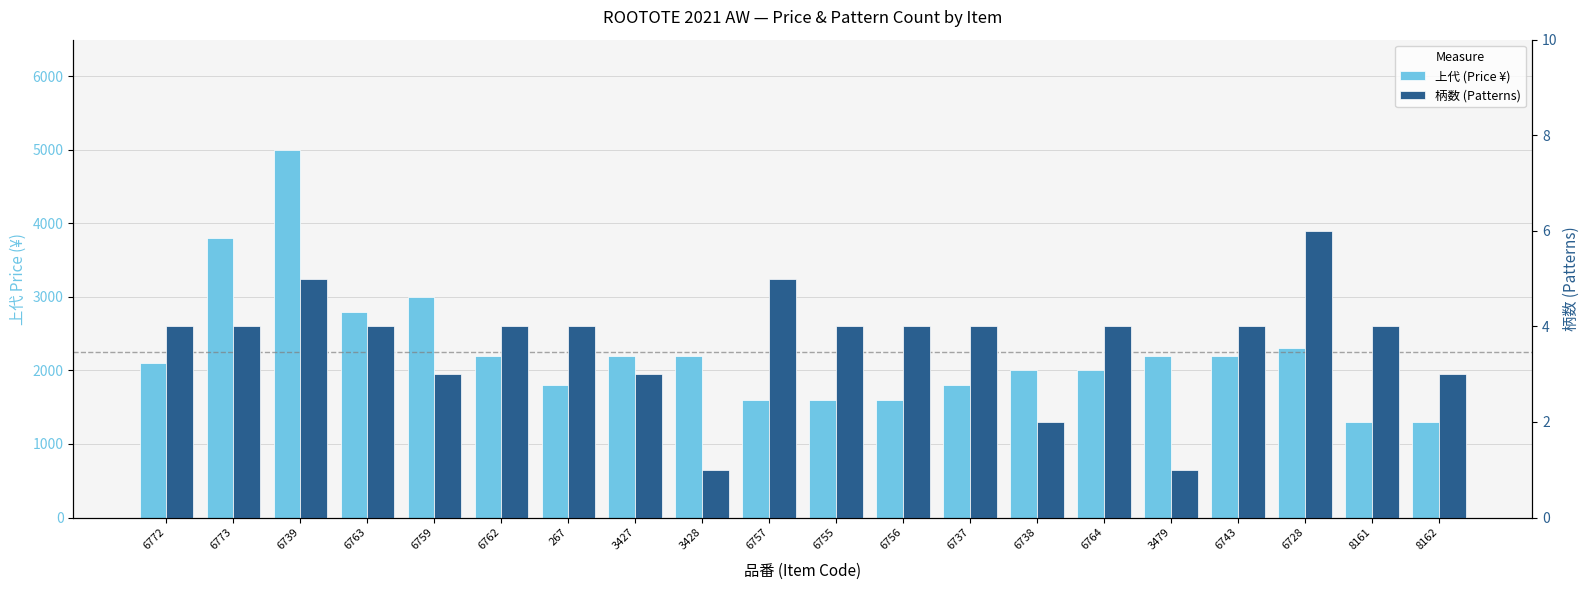

What are all the series names shown in the legend?

上代 (Price ¥), 柄数 (Patterns)